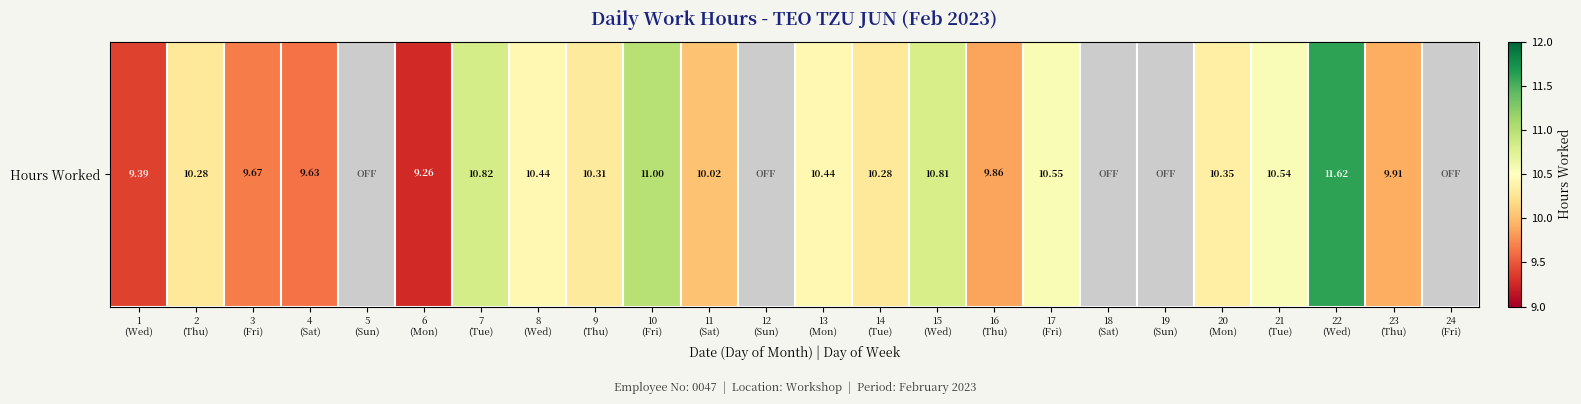

Where does the data first go above 10?

2
(Thu)